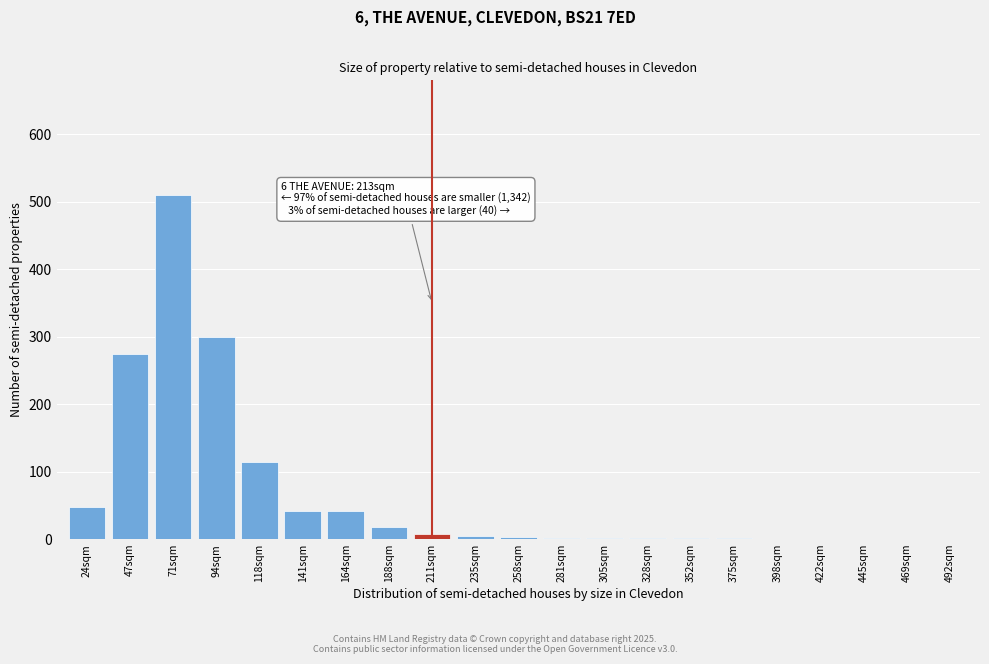

Is it true that the value at 469sqm is 318?

False